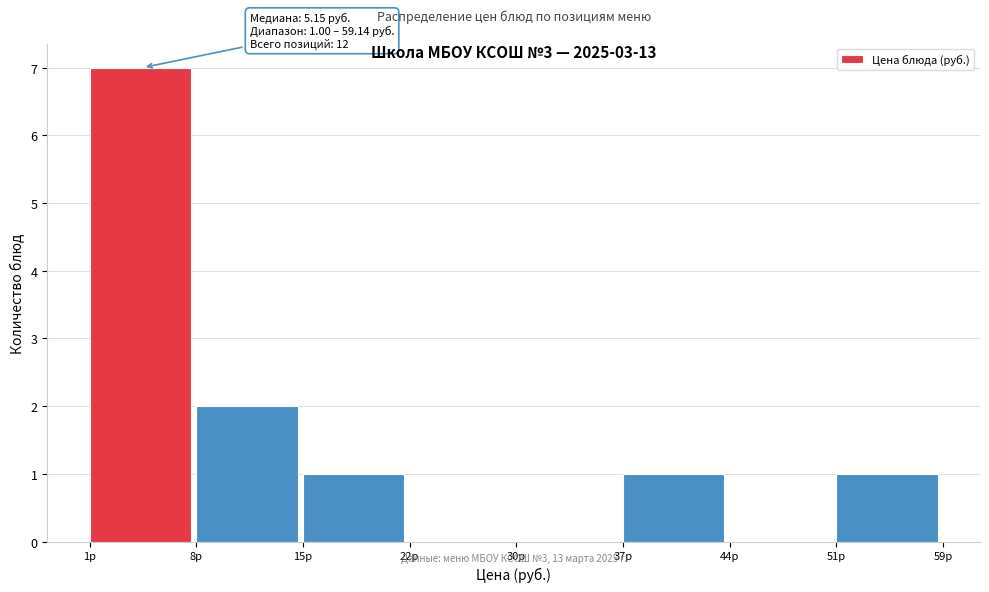

Reading left to right, extract all data points from this chart.

1р=7	8р=2	15р=1	22р=0	30р=0	37р=1	44р=0	51р=1